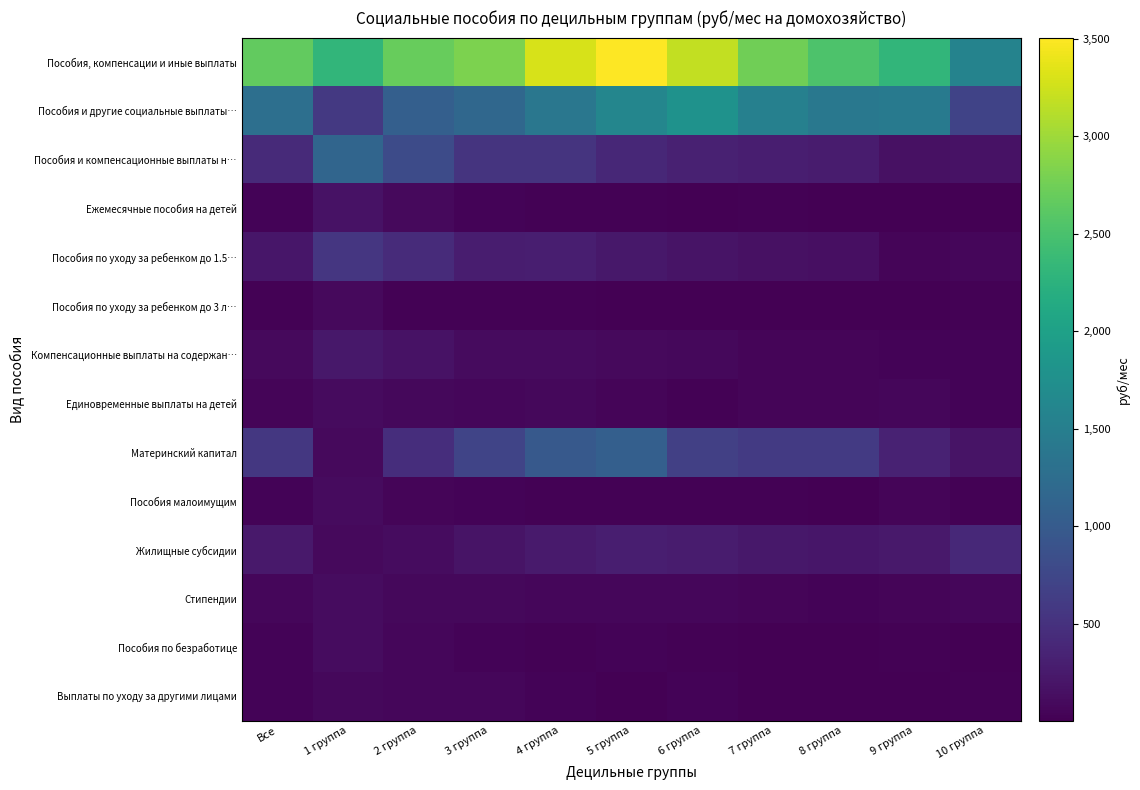

Which series has the largest total across all categories?

Пособия, компенсации и иные выплаты